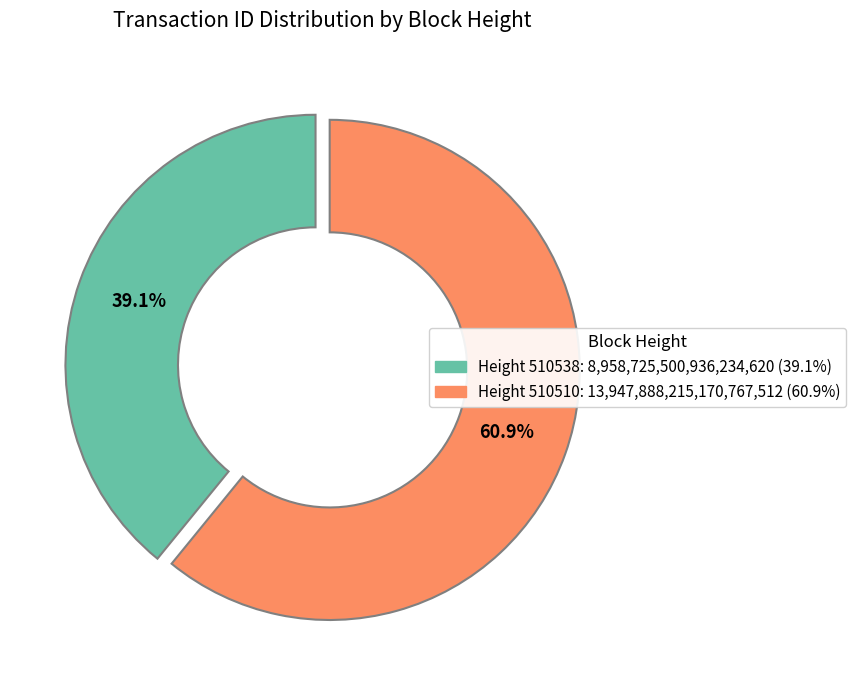

Which slice is the largest?

Height 510510: 13,947,888,215,170,767,512 (60.9%)